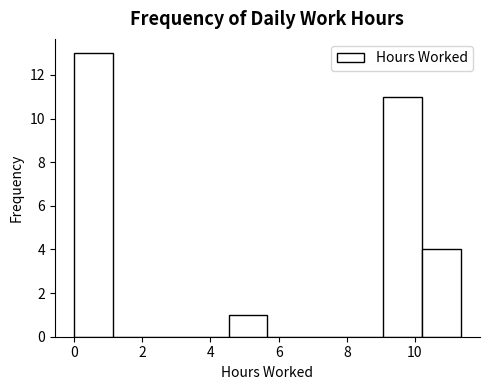

What is the height of the bar covering 9.0 to 10.2 on the x-axis? Neither the bar edges nor the heights are printed on the chart, so give them approximately, as read against the axes.

11